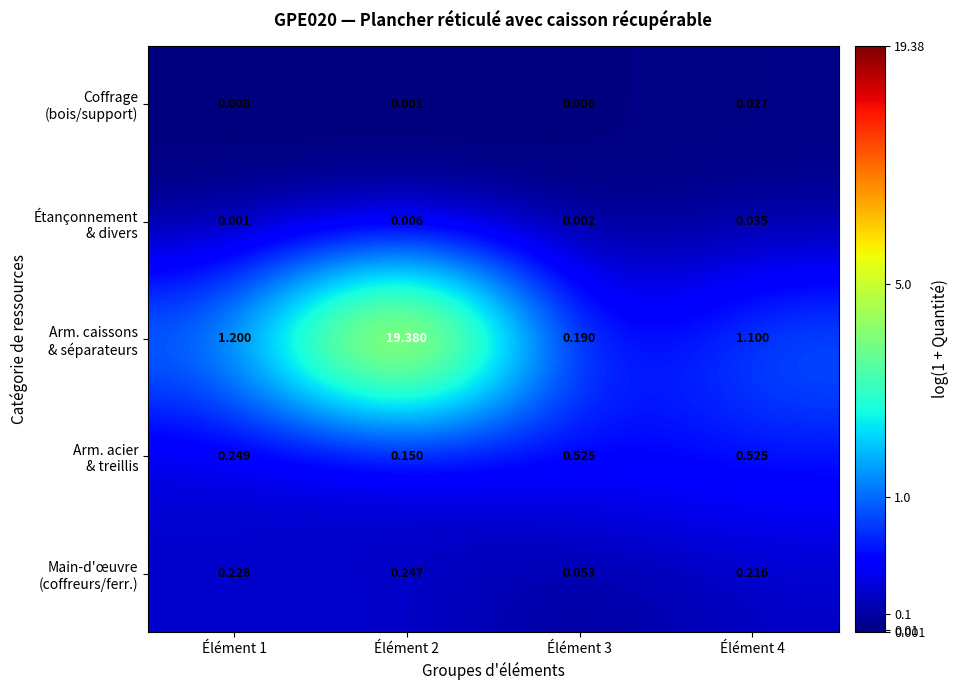

Count the number of categories in the chart.

4